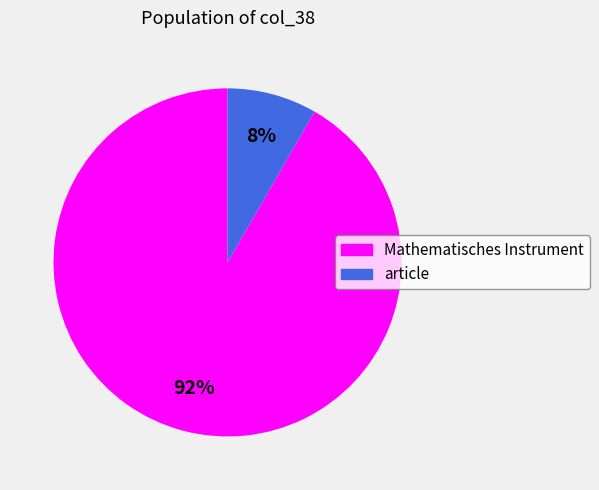

Combined, do Mathematisches Instrument and article account for over 50%?

Yes